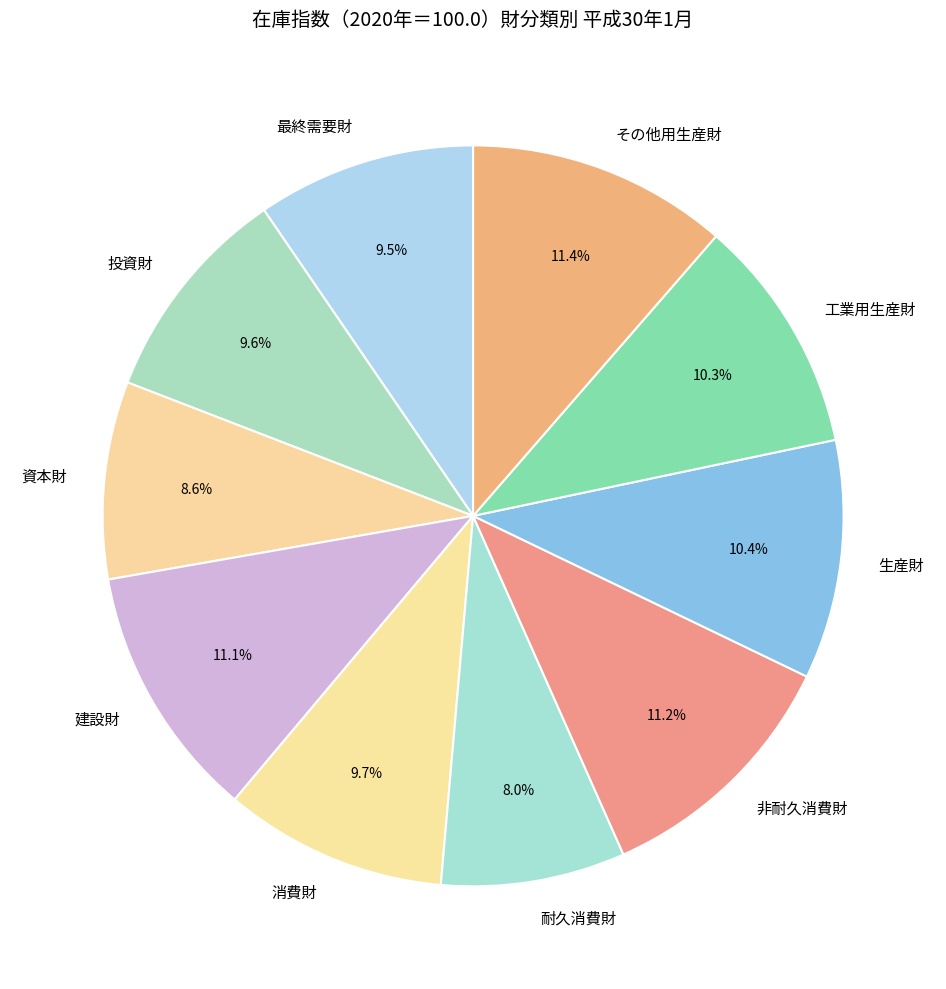

Do 資本財 and その他用生産財 together represent more than half of the pie?

No